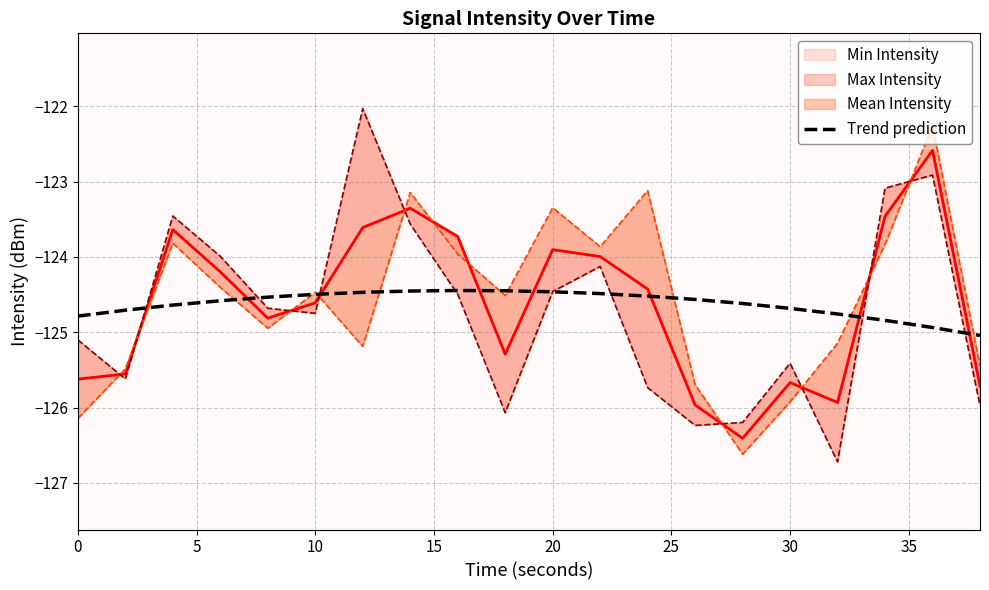

The value of Trend prediction at 10 is -41.4. True or false?

False